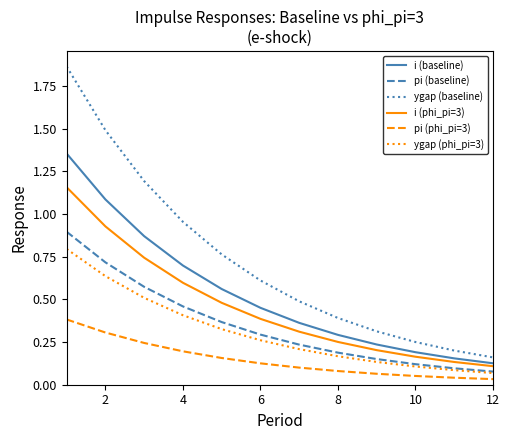

What are all the series names shown in the legend?

i (baseline), pi (baseline), ygap (baseline), i (phi_pi=3), pi (phi_pi=3), ygap (phi_pi=3)